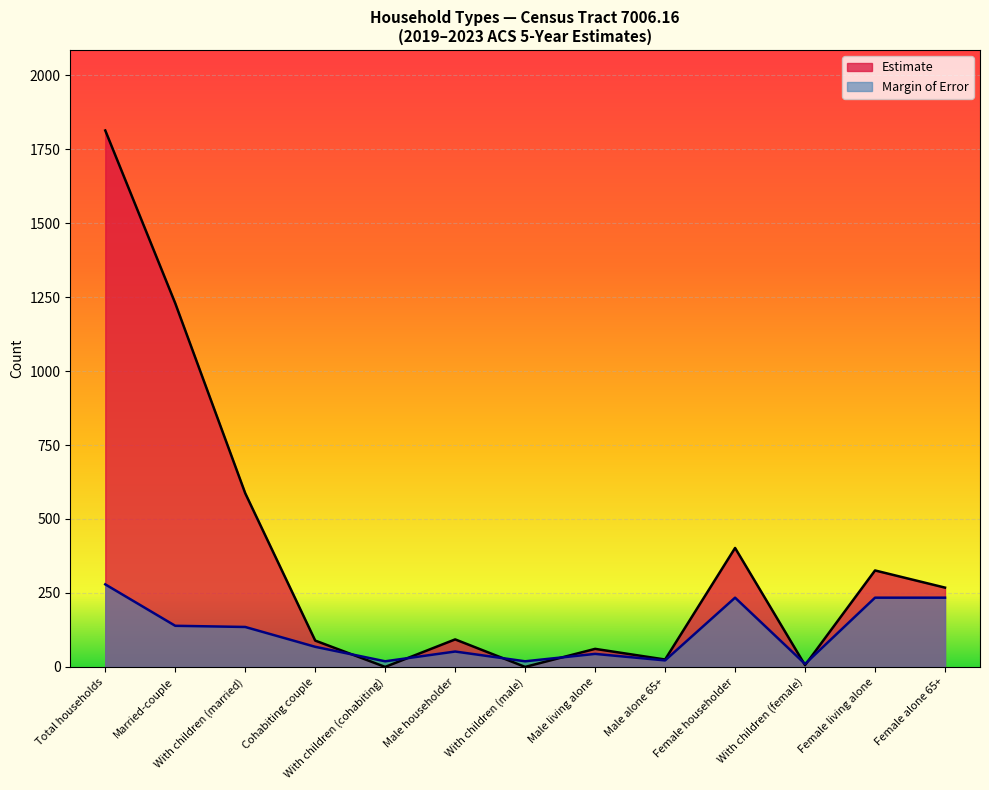

What is the difference between the Margin of Error values at Female living alone and Male alone 65+?

212